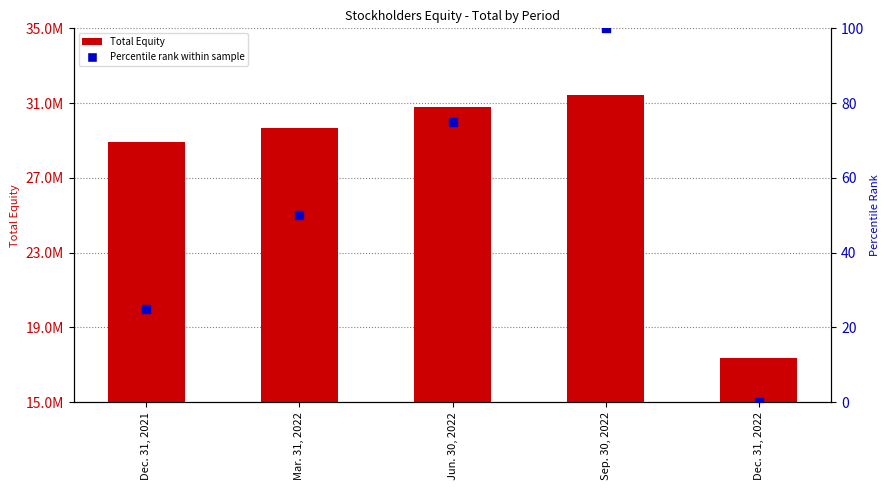

At which category is the sum across all series the highest?

Sep. 30, 2022